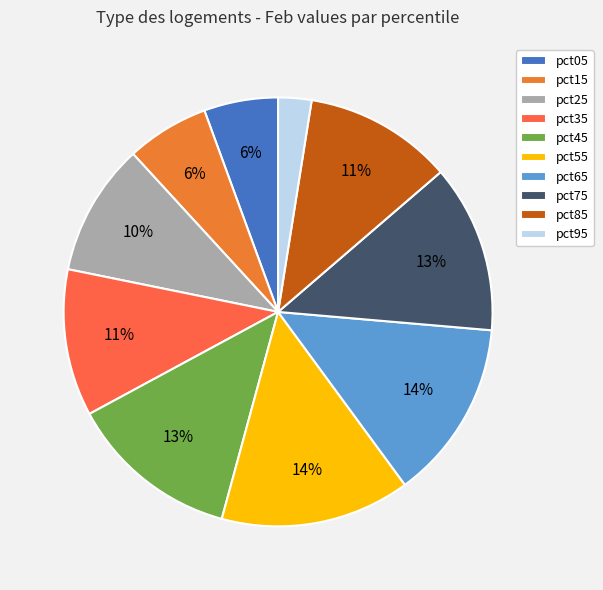

True or false: pct05 accounts for 6% of the total.

True